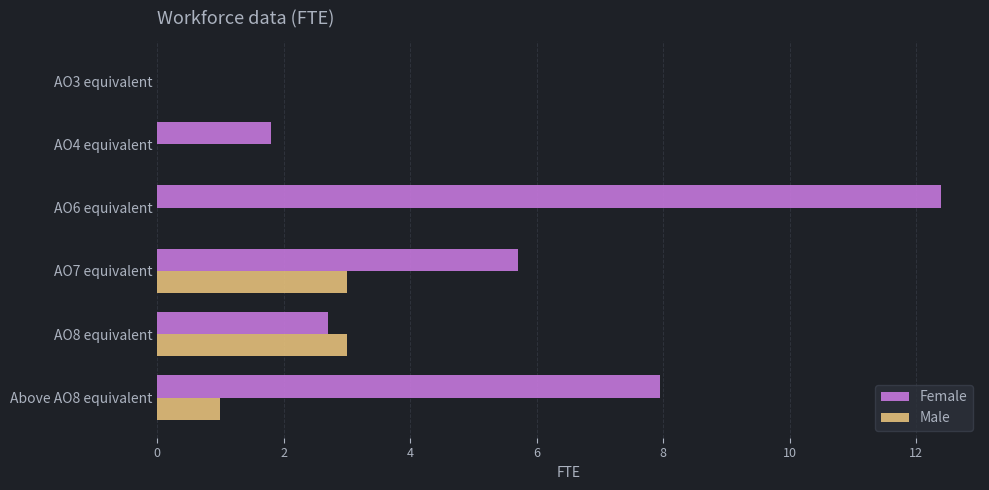

Which series changed the most between Above AO8 equivalent and AO8 equivalent?

Female